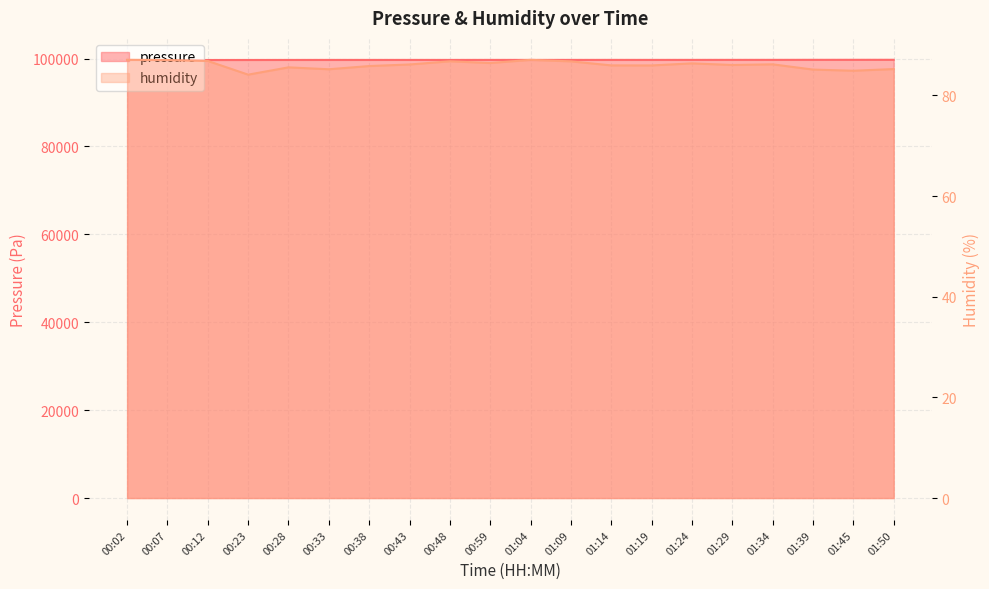

What is the value of the humidity point at the 19th from the left?

84.9